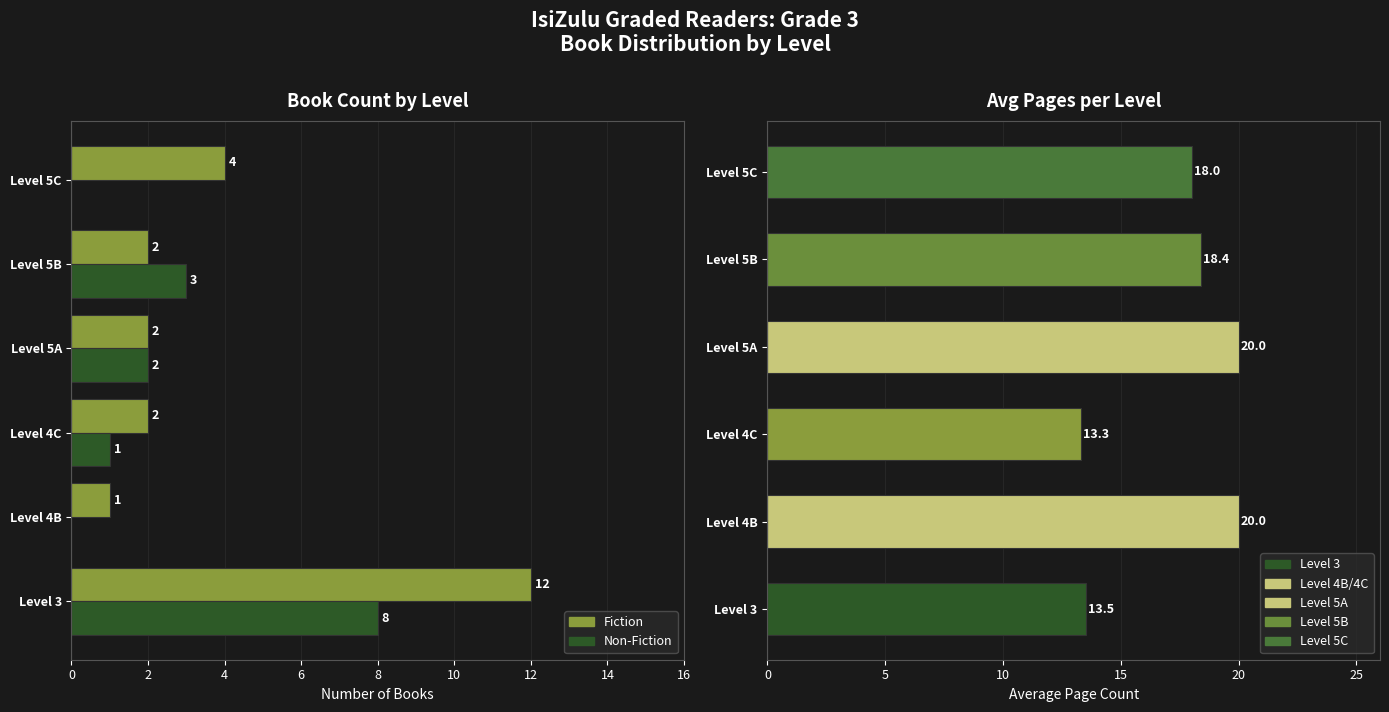

What is the average value of the Non-Fiction series?

2.3